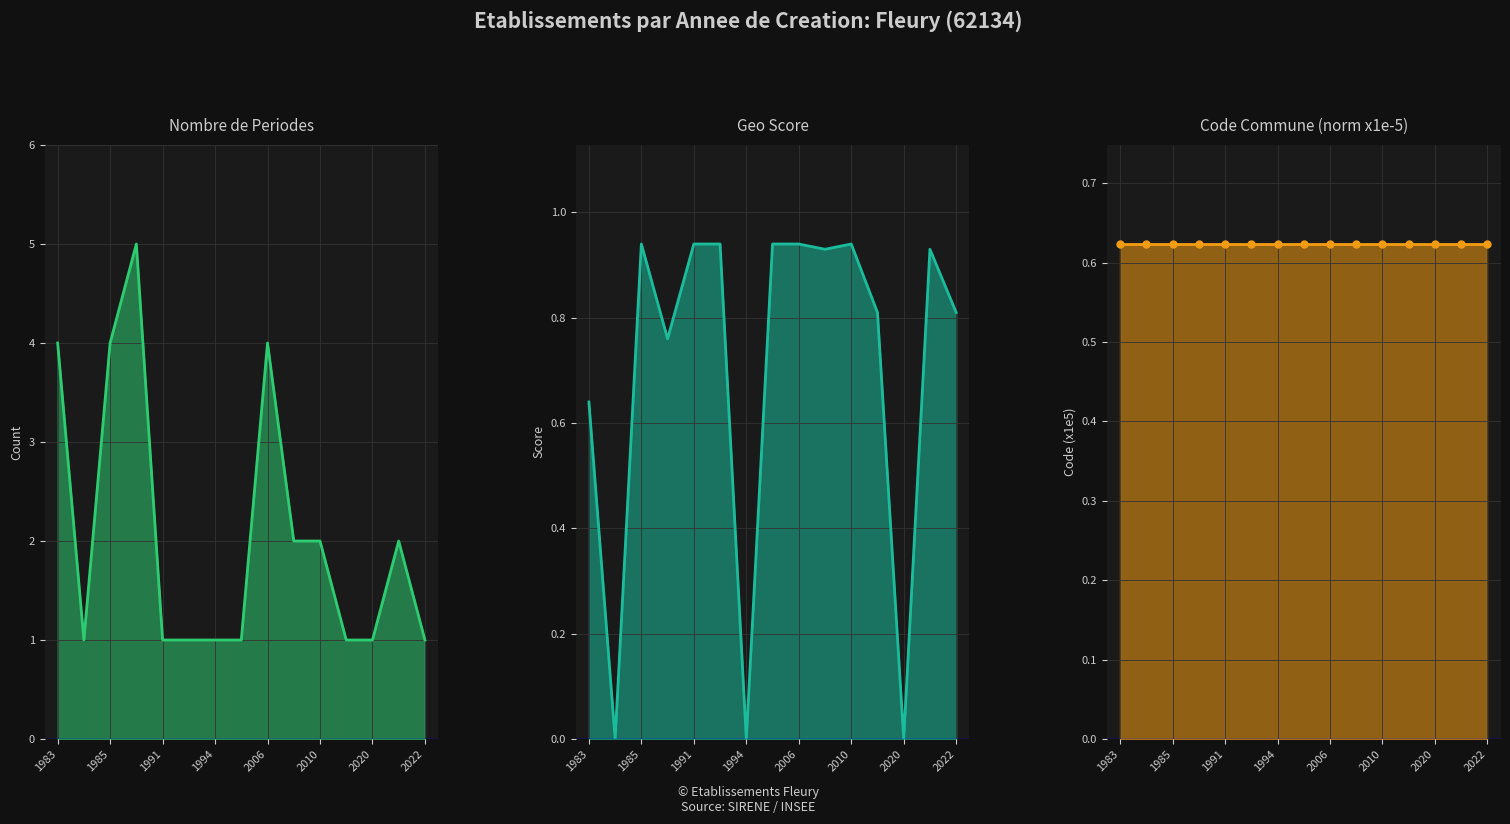

True or false: geo_score and nombrePeriodesEtablissement intersect in this chart.

False